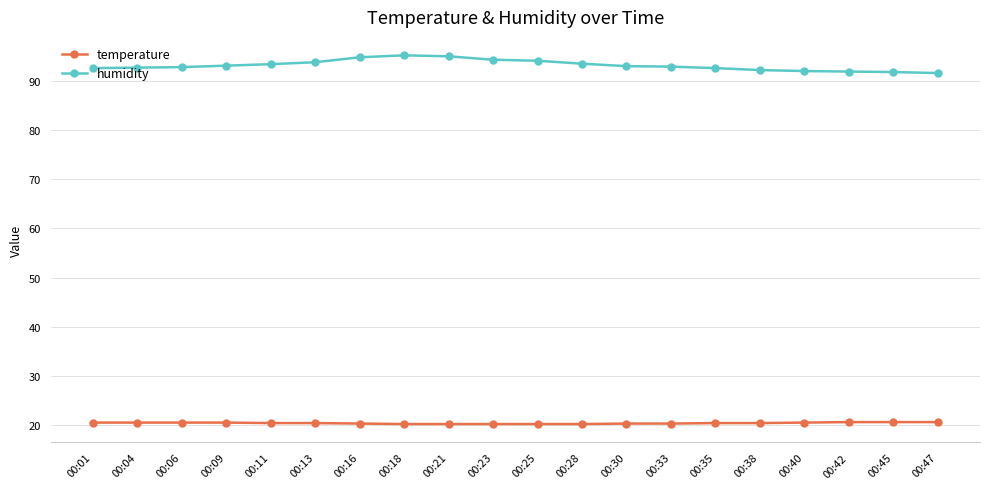

Rank the series by their maximum value, from highest to lowest.

humidity, temperature